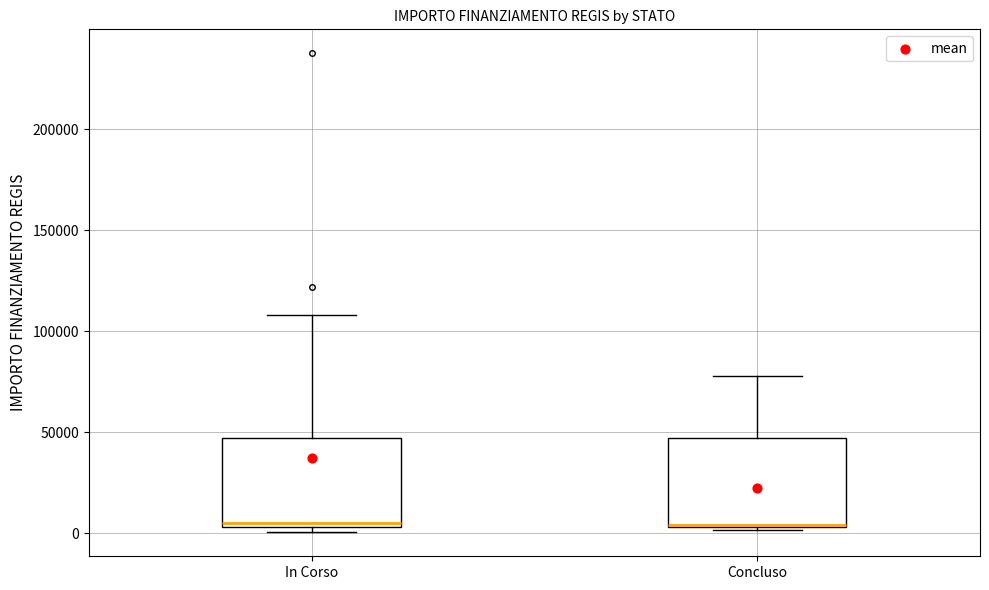

Where is the upper edge of the box for Concluso on the y-axis? The values are not printed on the chart, so give them approximately, as read against the axis.

45000